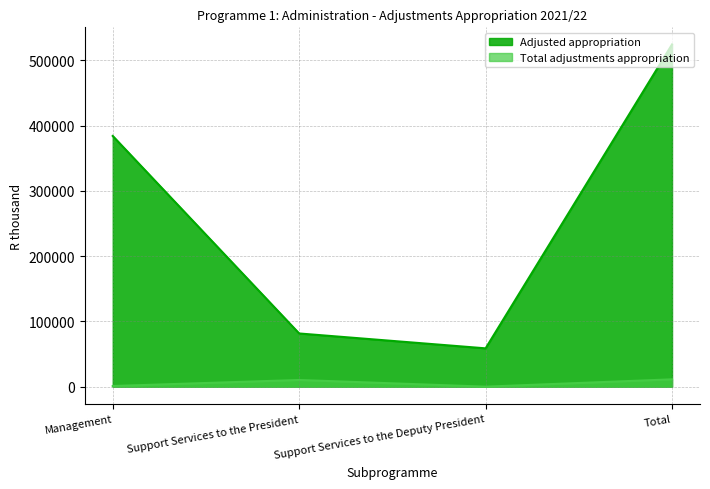

True or false: Adjusted appropriation has more than 2 interior local peaks.

False